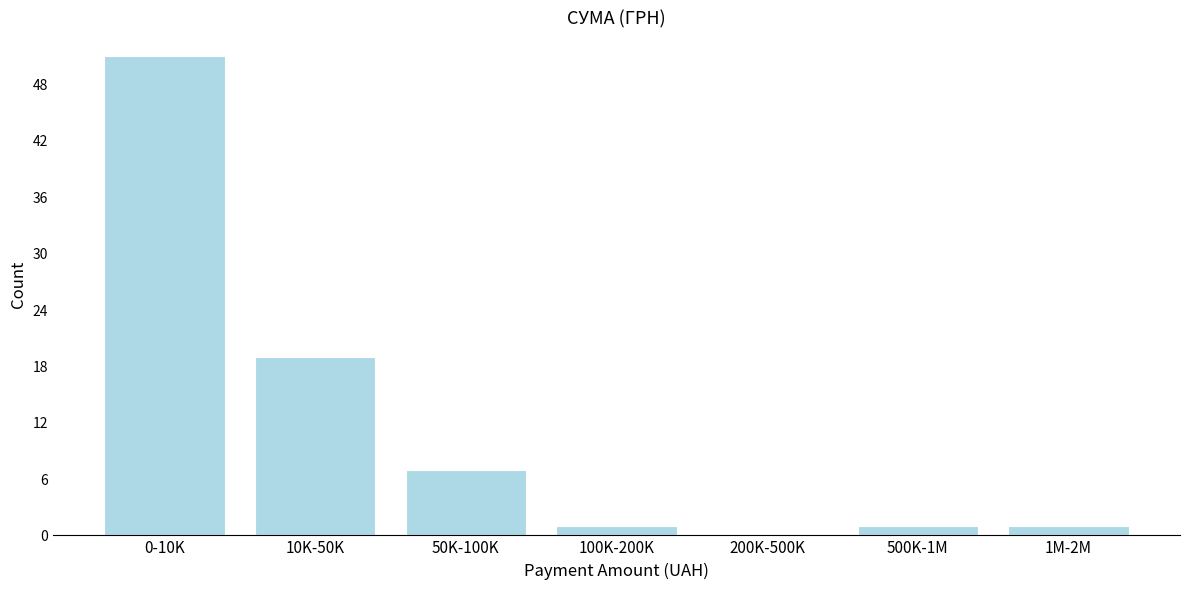

Reading right to left, extract all data points from this chart.

1M-2M=1	500K-1M=1	200K-500K=0	100K-200K=1	50K-100K=7	10K-50K=19	0-10K=51